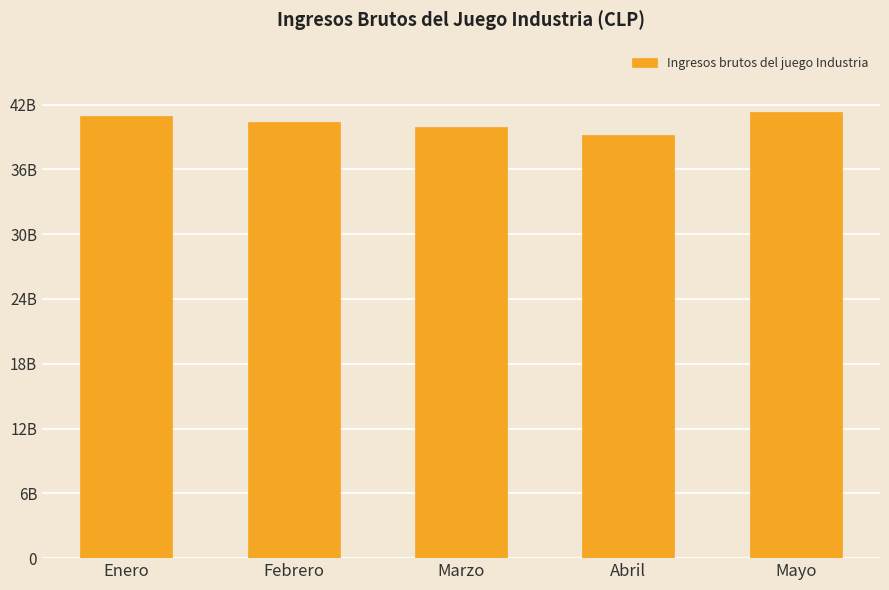

Reading left to right, list all the values displayed in this chart.

40938199476.7	40419557180.3	39888026641.4	39157632900.6	41292357410.0